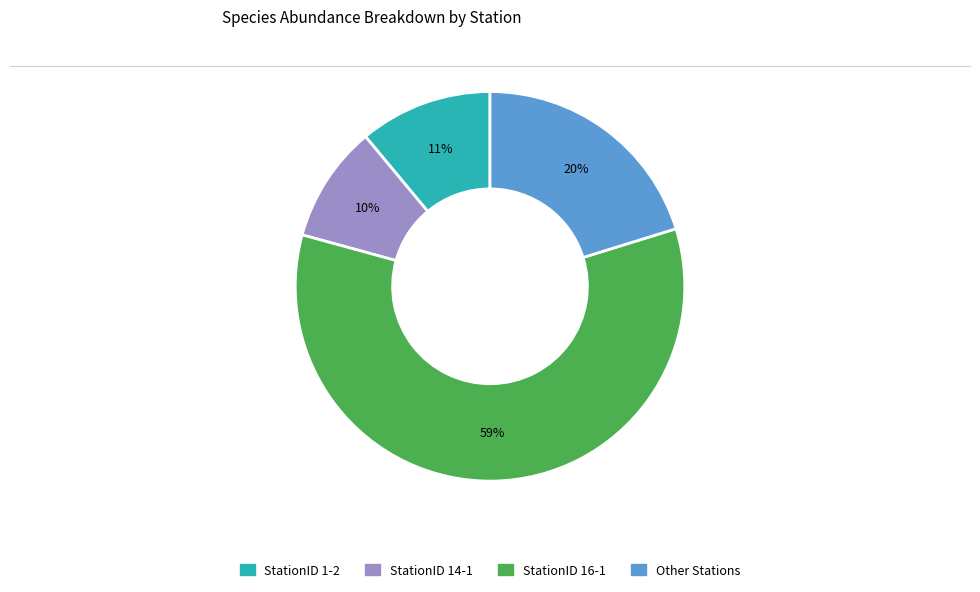

To the nearest percent, what is the difference between the largest and smallest slice percentages?

49%